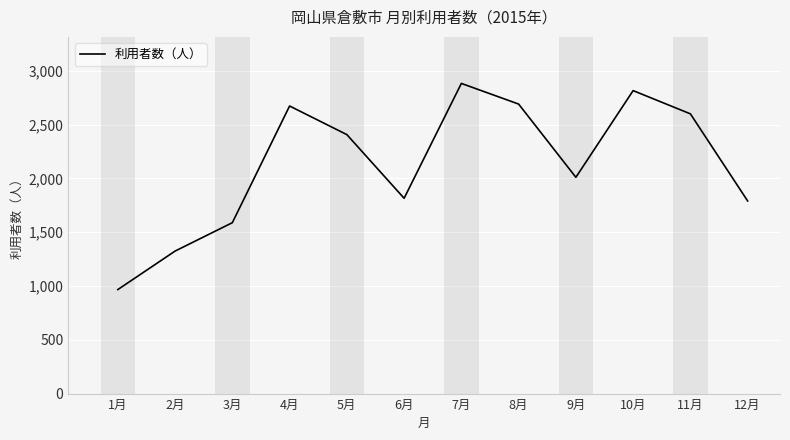

True or false: the data shows 2692 at 8月.

True